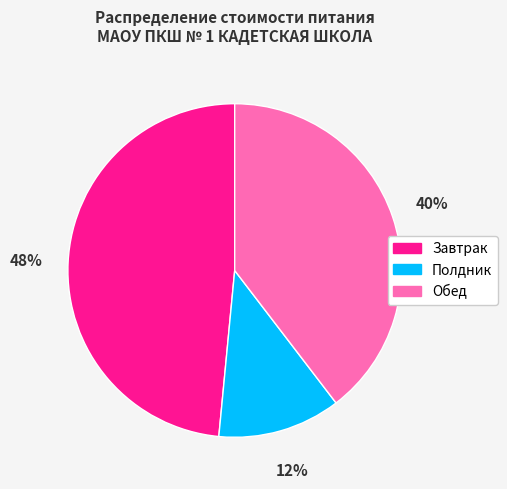

Rank the categories by value from lowest to highest.

Полдник, Обед, Завтрак